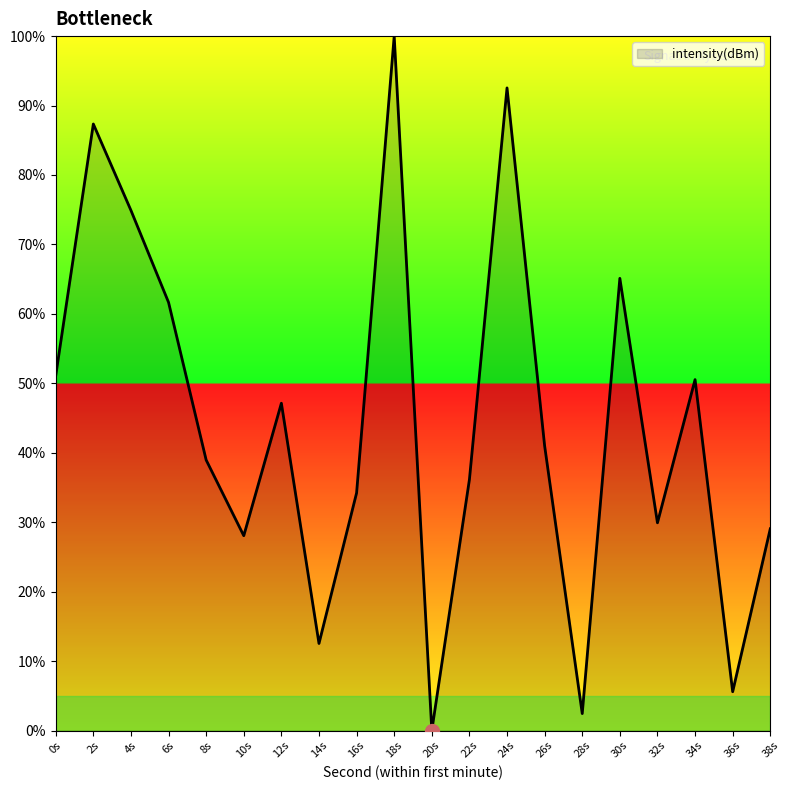

What is the approximate value at 18s?

100.0